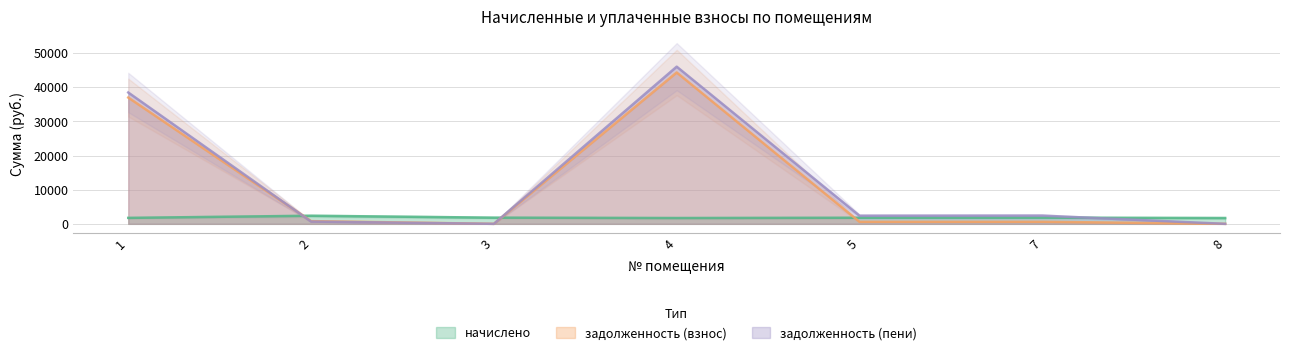

What is the difference between the highest and lowest values at 4?

44349.8